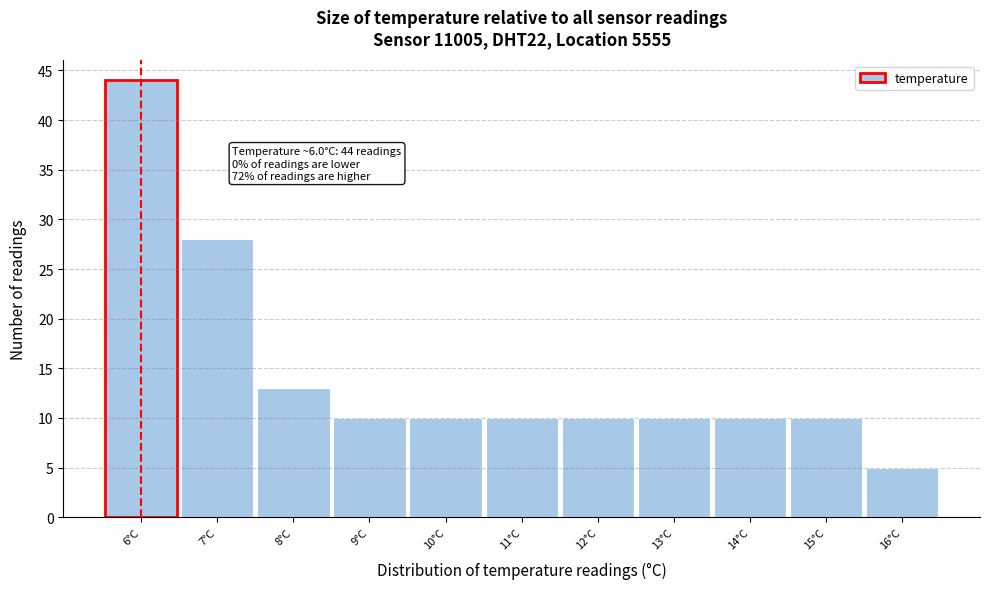

Which range on the x-axis has the tallest bar?

5.5 to 6.5